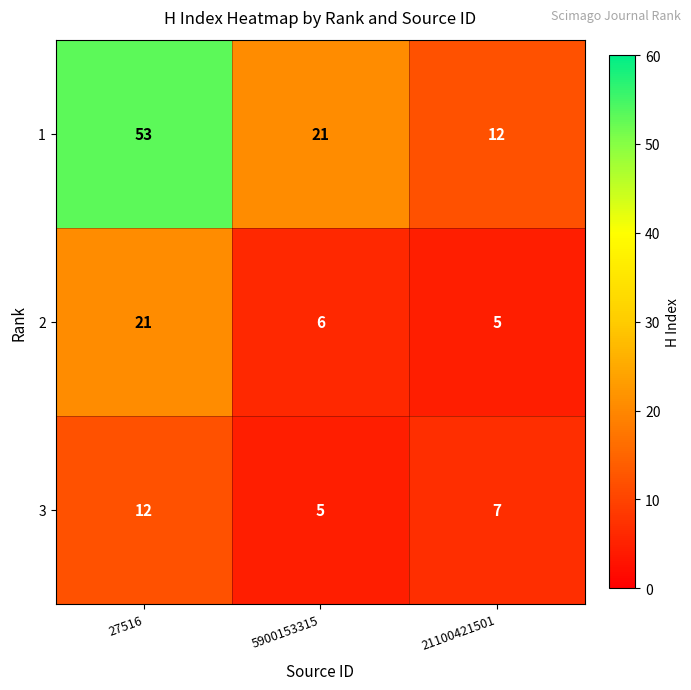

Between 27516 and 21100421501, which series saw the biggest shift?

1